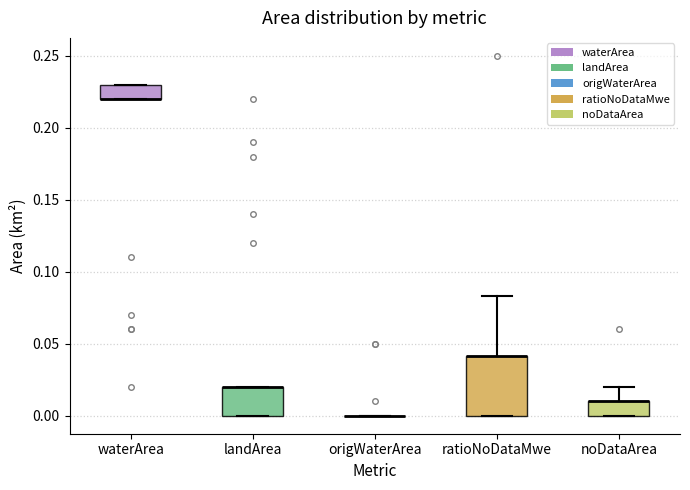

Reading left to right, transcribe this box plot: for each box, give where its median line is, the range the box spans, and where its two whiskers end, as read against the y-axis. The values are not printed on the chart, so give them approximately, as read against the axis.

waterArea: median 0.220 (drawn on the box's lower edge), box 0.220 to 0.230, whiskers 0.220 to 0.230
landArea: median 0.020 (drawn on the box's upper edge), box 0.000 to 0.020, whiskers 0.000 to 0.020
origWaterArea: box collapsed to a line at 0.000, whiskers 0.000 to 0.000
ratioNoDataMwe: median 0.040 (drawn on the box's upper edge), box 0.000 to 0.040, whiskers 0.000 to 0.085
noDataArea: median 0.010 (drawn on the box's upper edge), box 0.000 to 0.010, whiskers 0.000 to 0.020